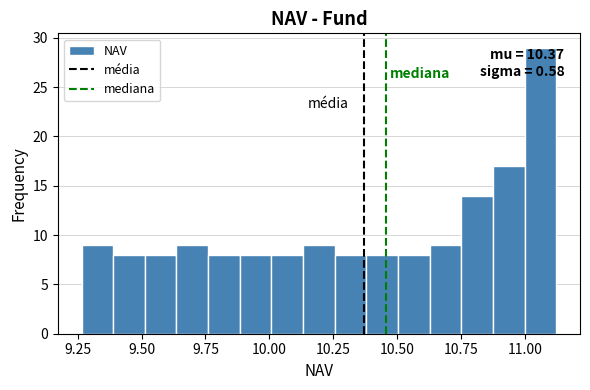

Around what value on the x-axis is the tallest bar? Give the approximate position of its centre, as read against the axis.

11.05